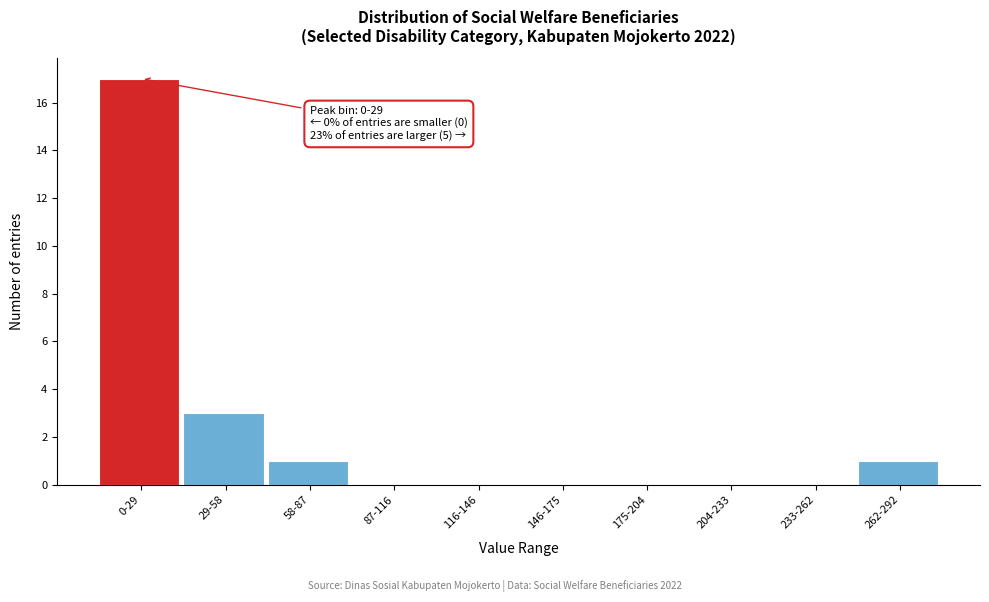

Reading left to right, extract all data points from this chart.

0-29=17	29-58=3	58-87=1	87-116=0	116-146=0	146-175=0	175-204=0	204-233=0	233-262=0	262-292=1